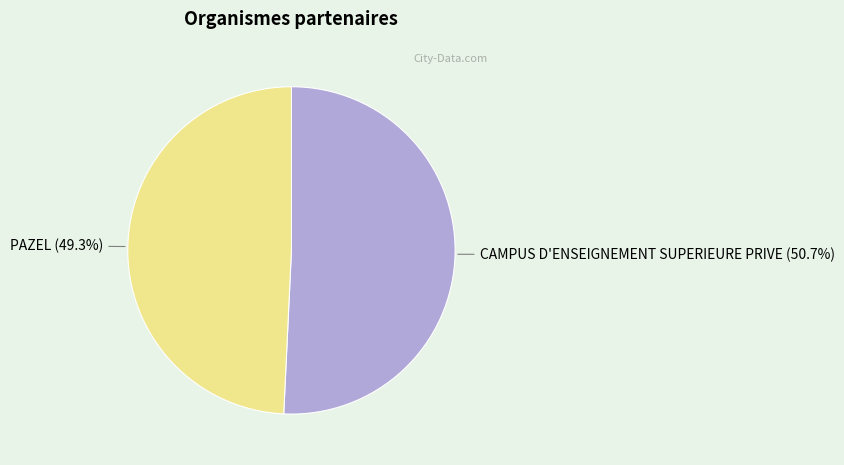

What is the ratio of the value at PAZEL to the value at CAMPUS D'ENSEIGNEMENT SUPERIEURE PRIVE?

1.0